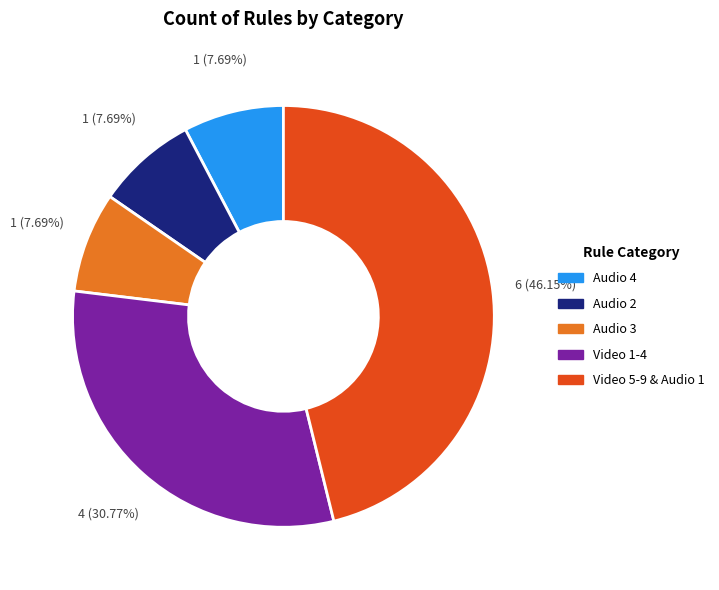

Is there a majority slice in this chart?

No